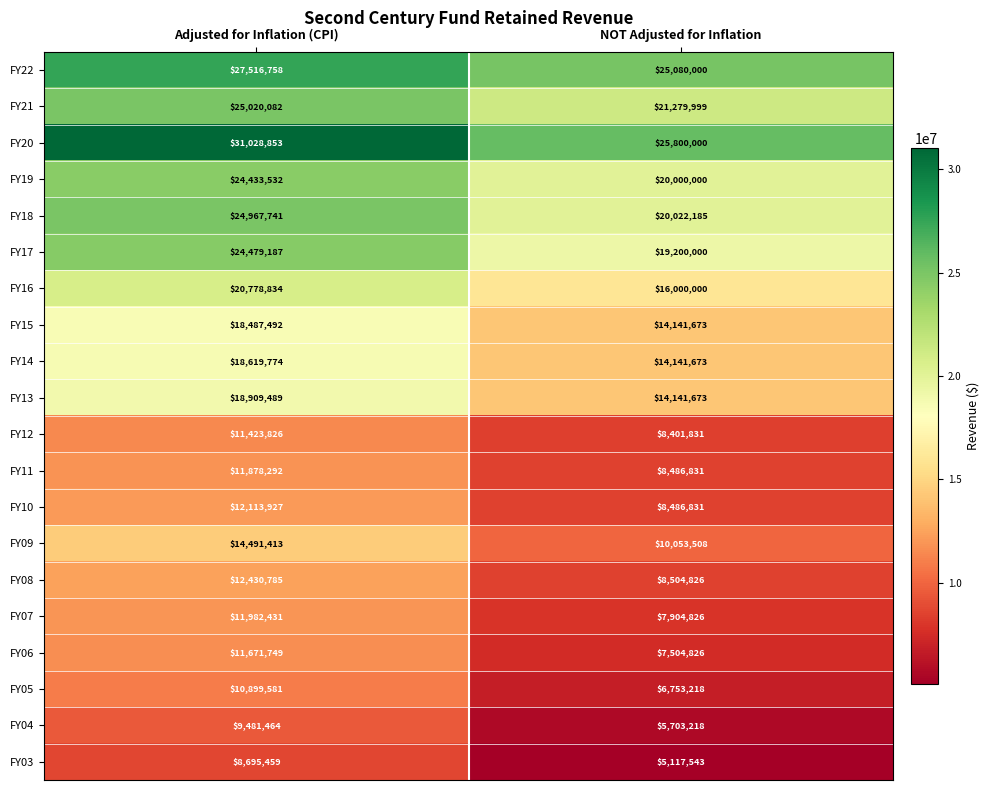

What is the total value across all series at NOT Adjusted for Inflation?

266724661